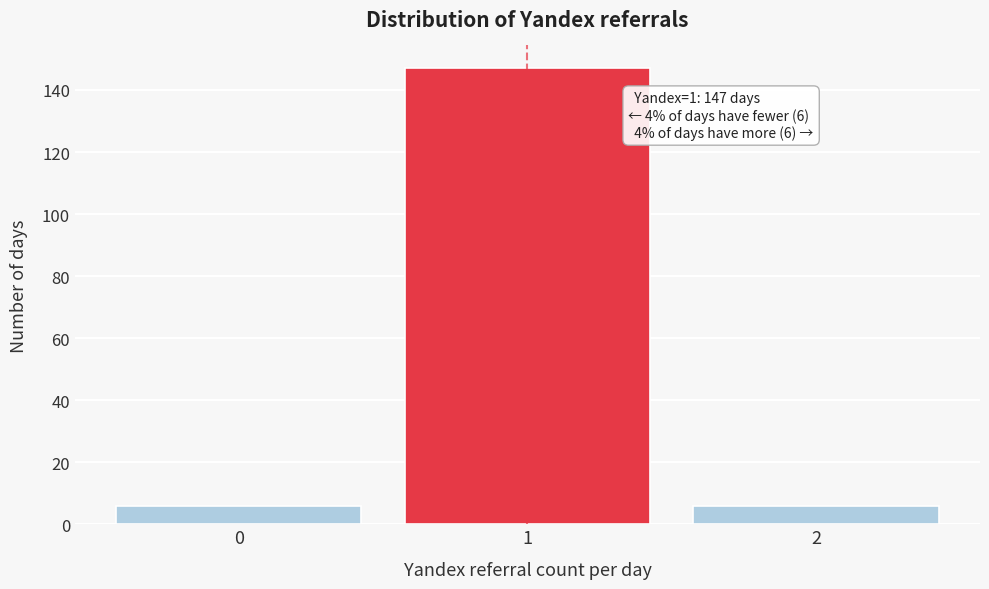

Reading right to left, list all the values displayed in this chart.

2=6	1=147	0=6